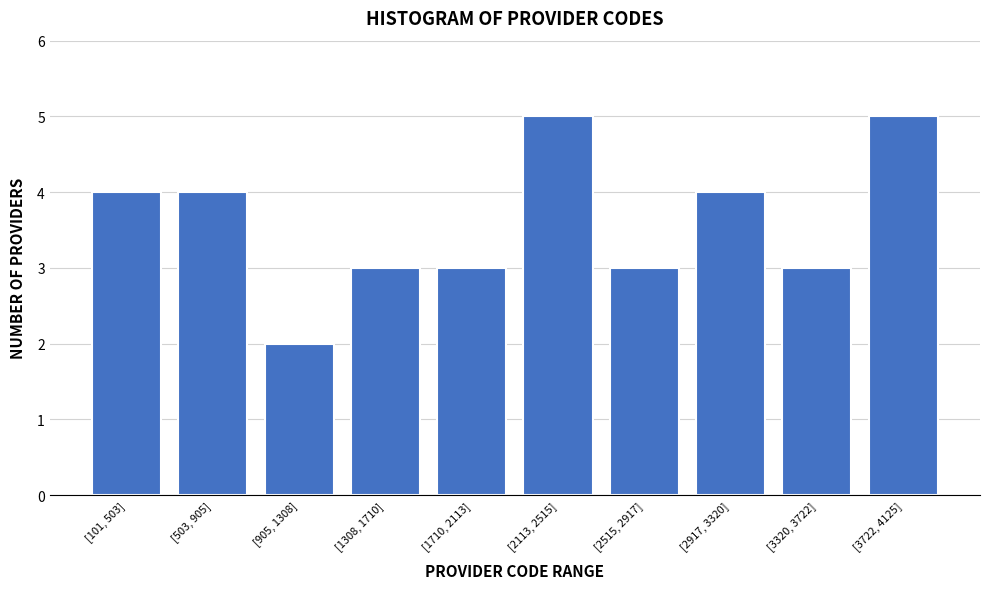

Reading right to left, list all the values displayed in this chart.

5	3	4	3	5	3	3	2	4	4